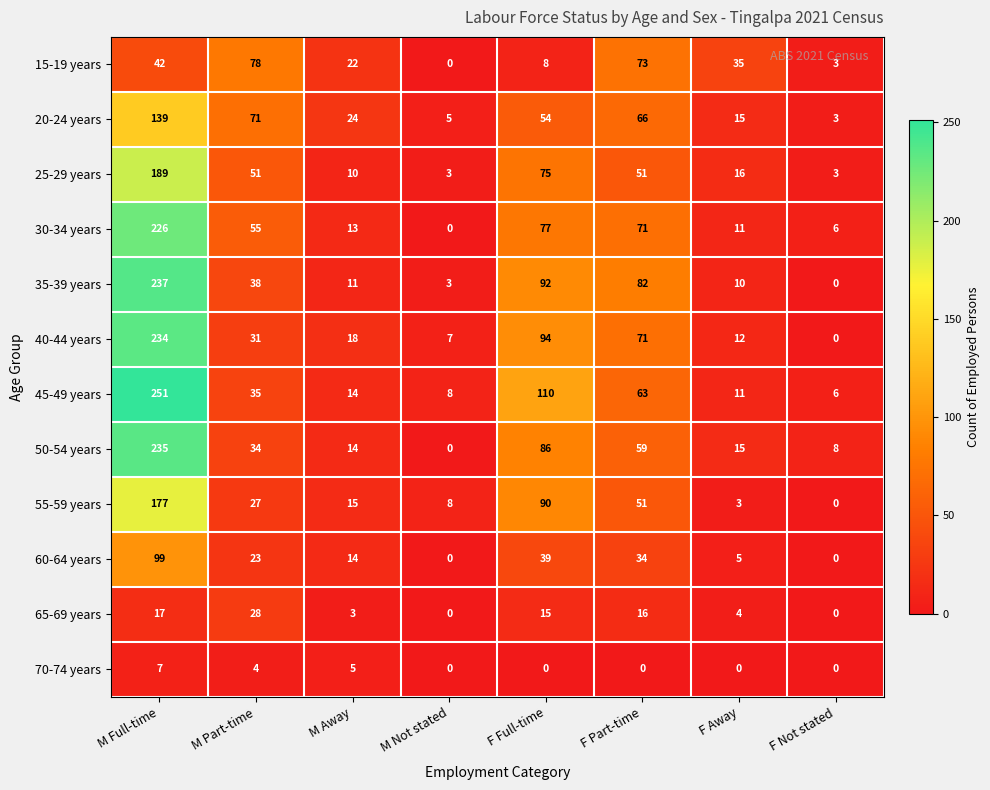

The 20-24 years series shows 5 at M Not stated. True or false?

True